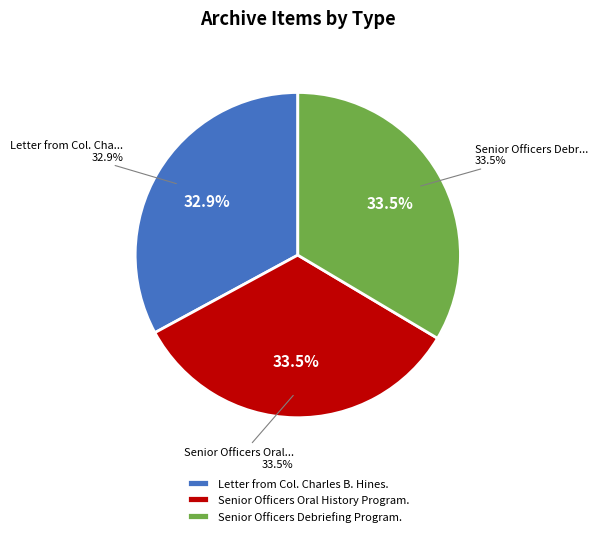

How many slices are in this pie chart?

3